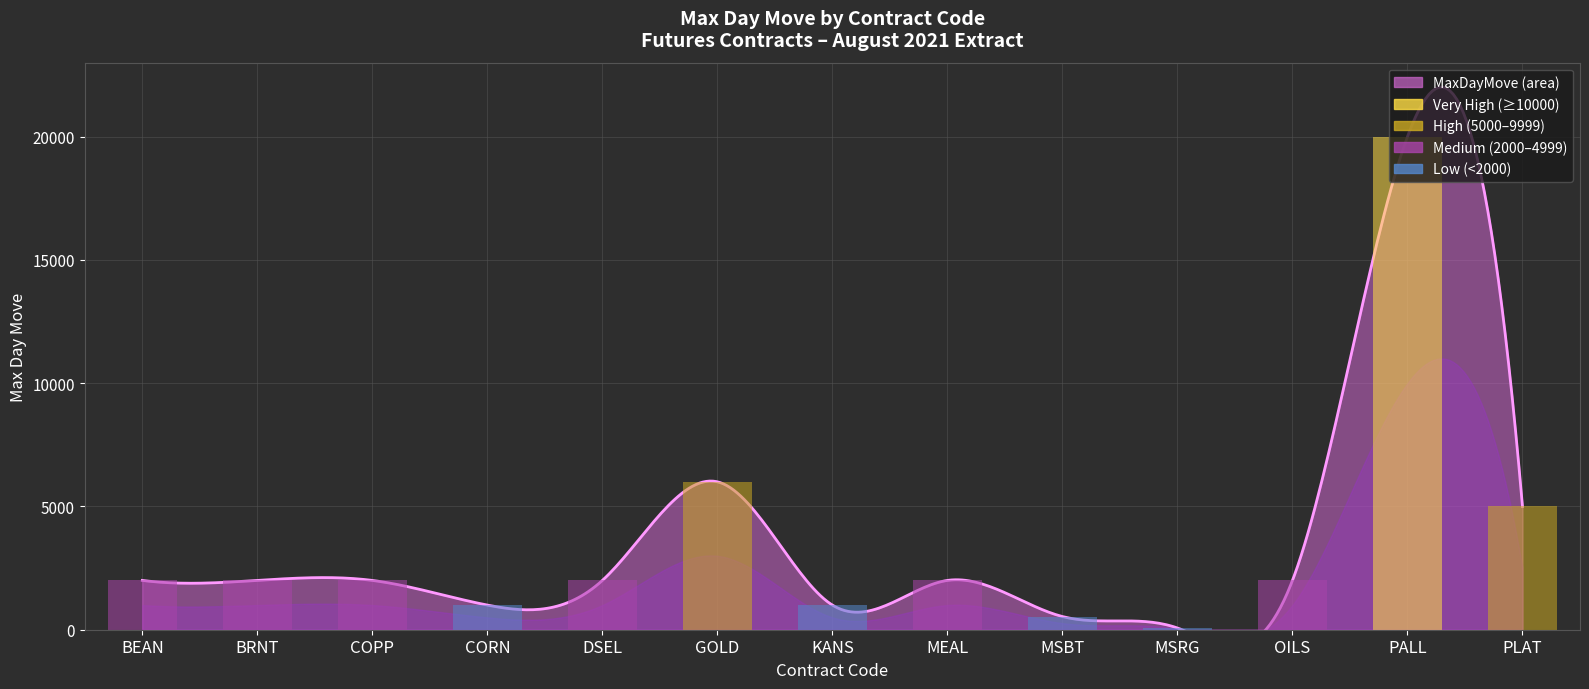

Rank the categories by value from lowest to highest.

MSRG, MSBT, CORN, KANS, BEAN, BRNT, COPP, DSEL, MEAL, OILS, PLAT, GOLD, PALL